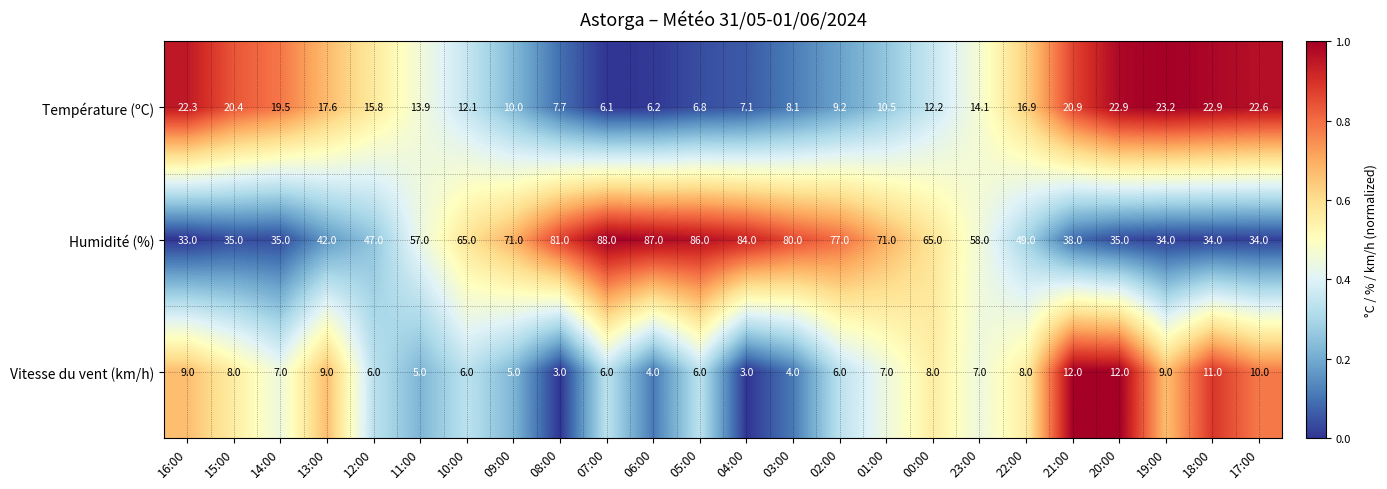

List the series in order of their peak value, highest first.

Humidité (%), Température (ºC), Vitesse du vent (km/h)